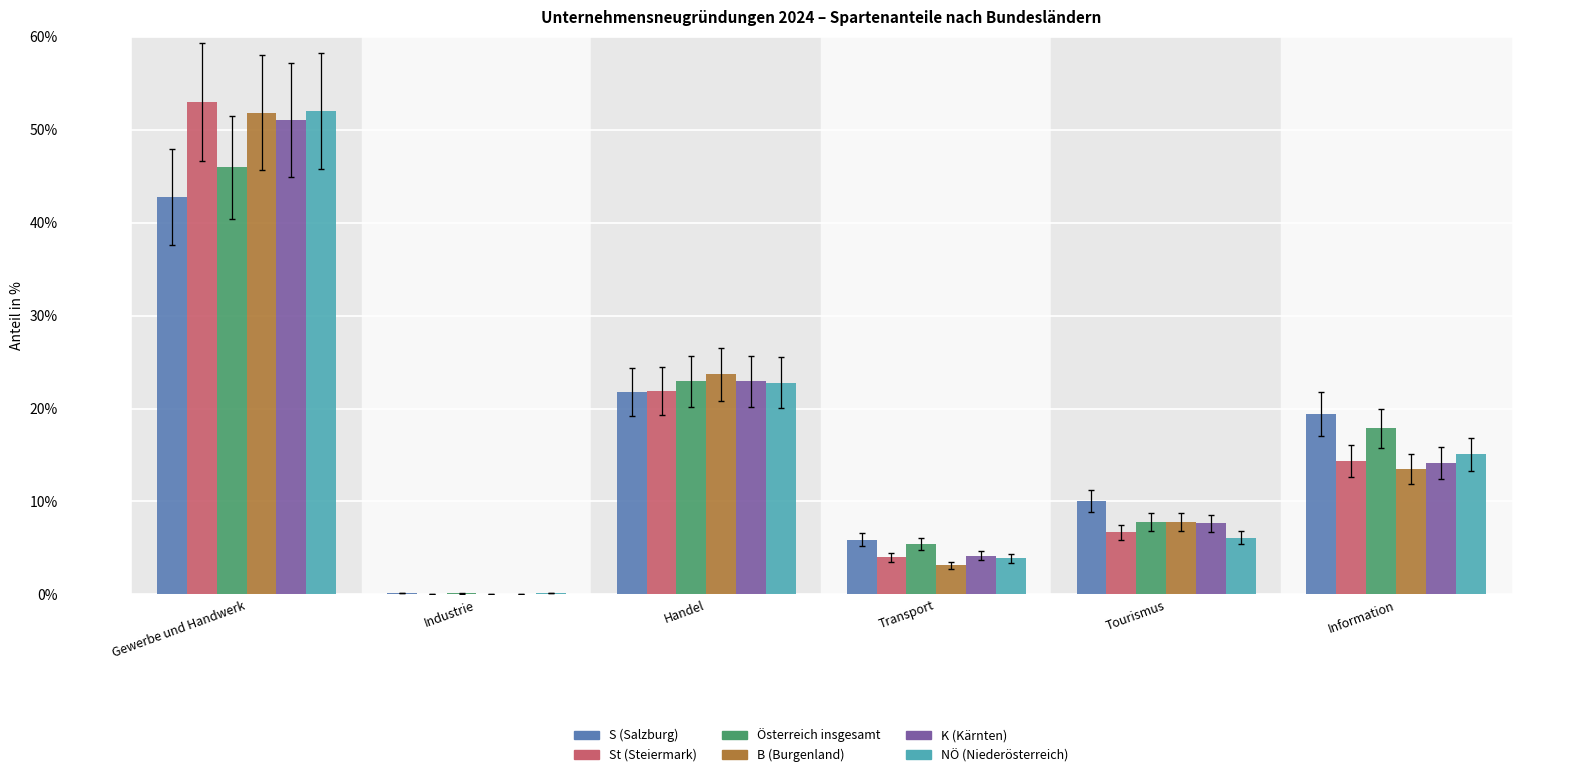

Where is K (Kärnten) nearest to the value 25?

Handel